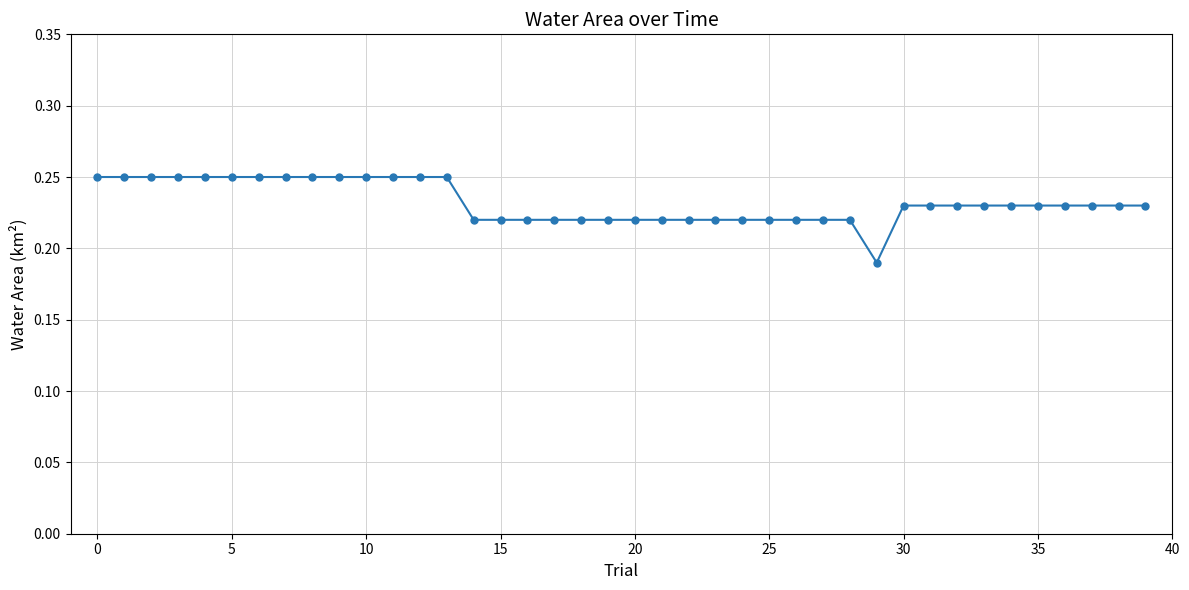

What is the sum of all values?

9.3